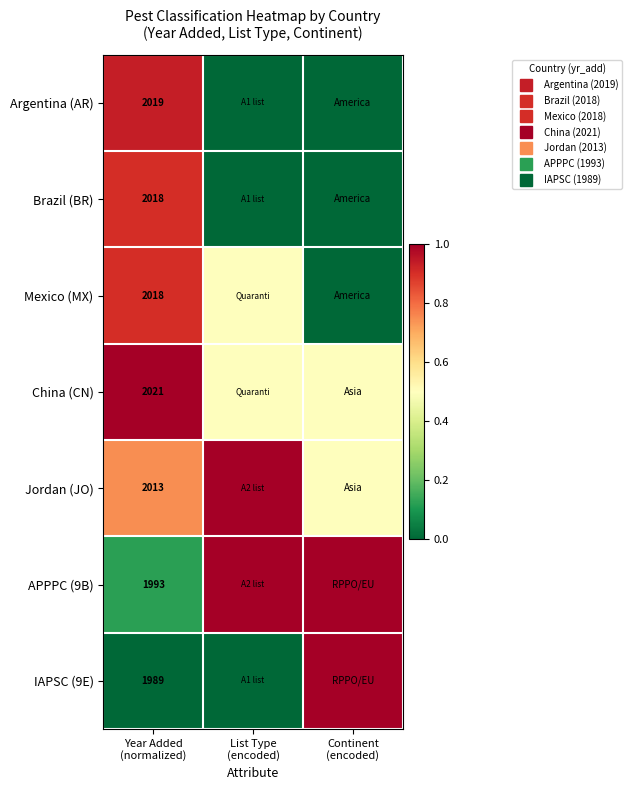

What is the difference between the maximum and minimum values in the Mexico (MX) series?

0.9